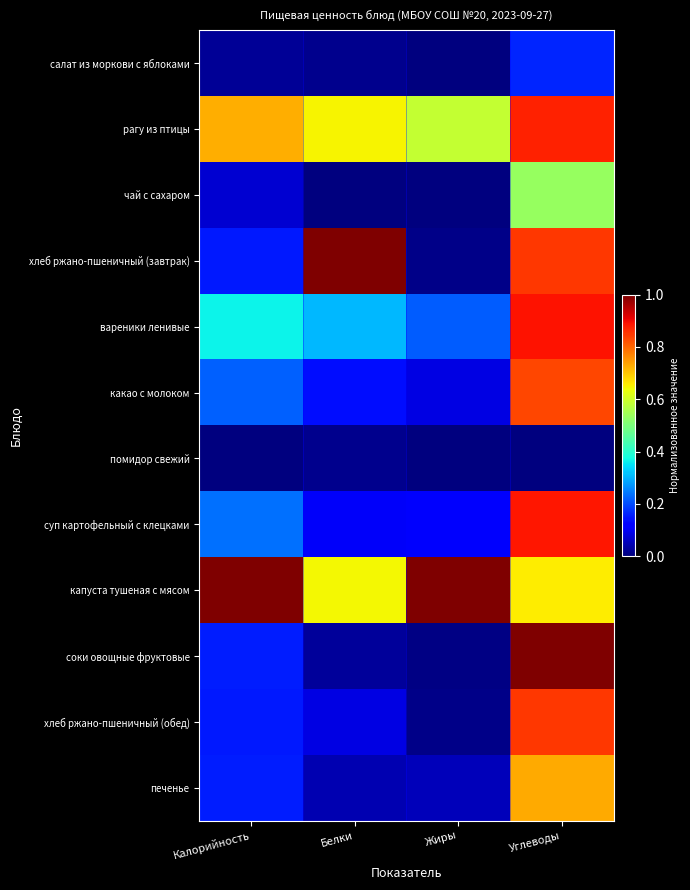

What is the maximum value shown in the chart?

1.0